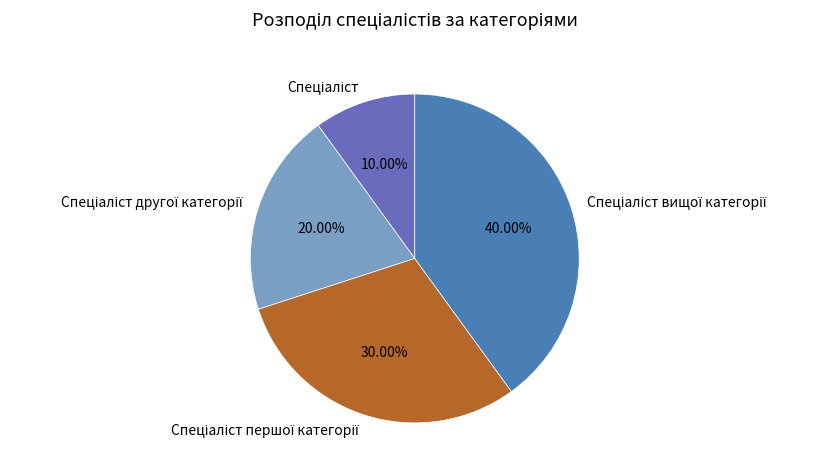

How many slices are in this pie chart?

4